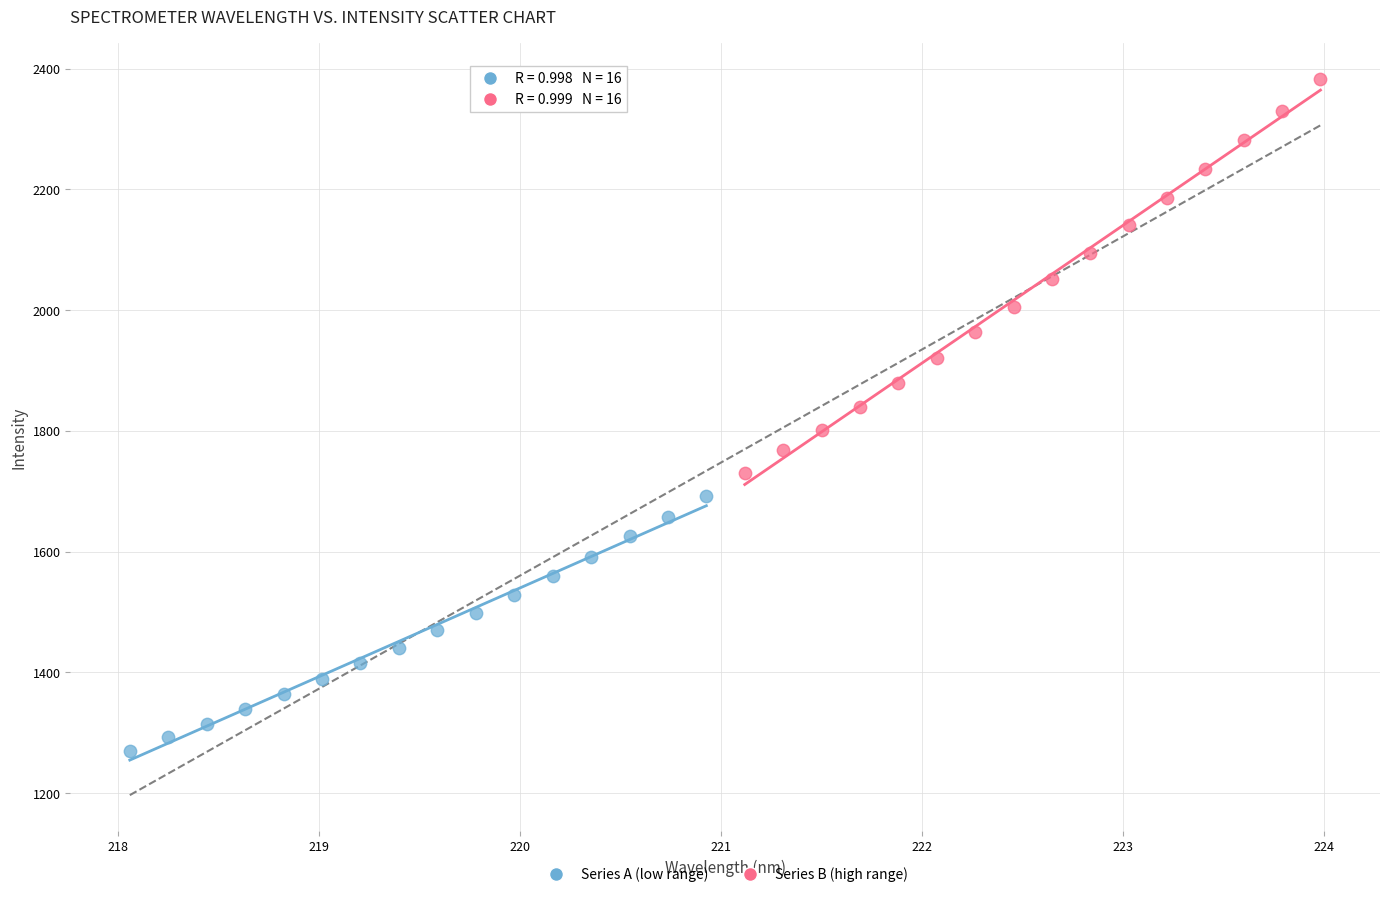

Which series has the largest Y range (max minus min)?

Series B (high range)